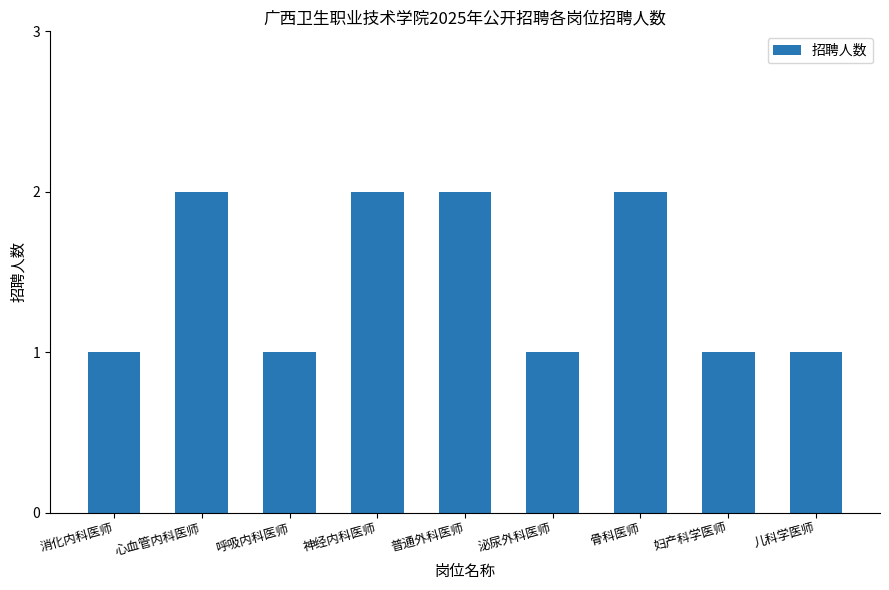

What is the approximate value at 泌尿外科医师?

1